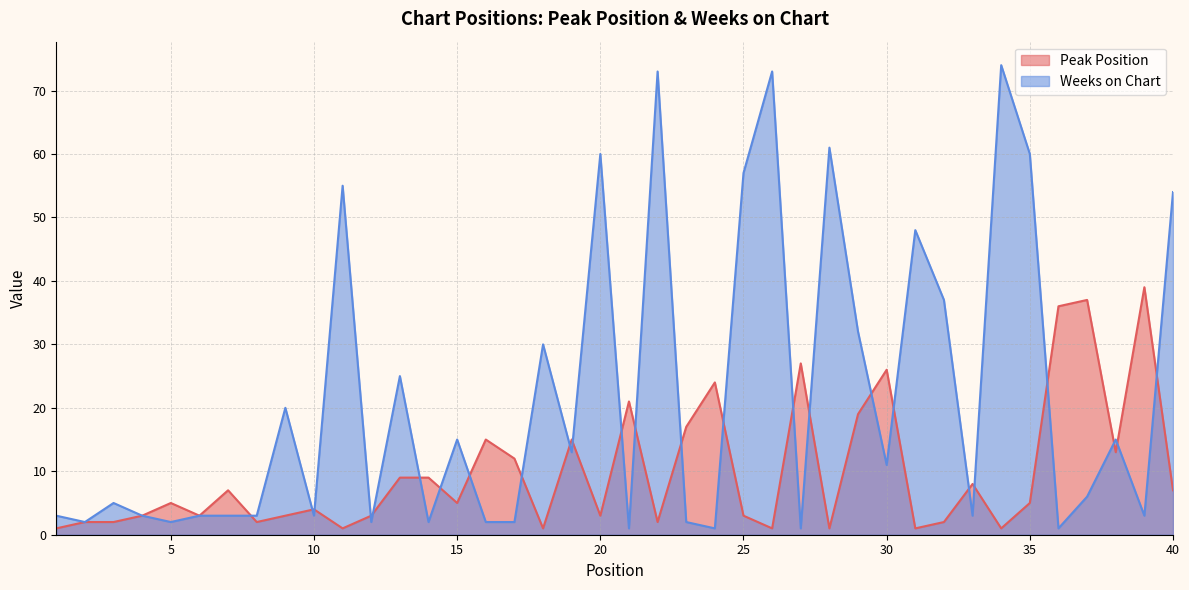

How many times do Weeks on Chart and Peak Position cross each other?

25